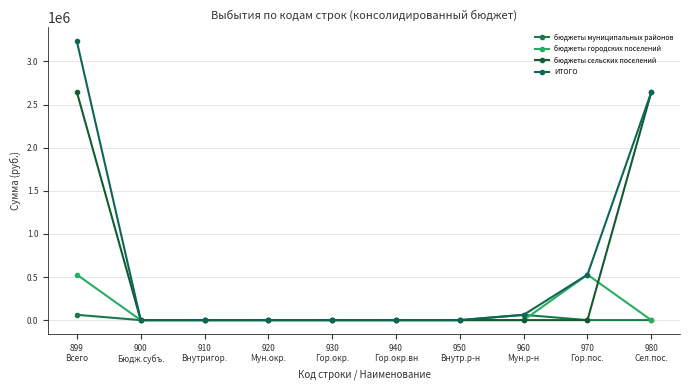

At how many categories does at least one series exceed 2350386?

2